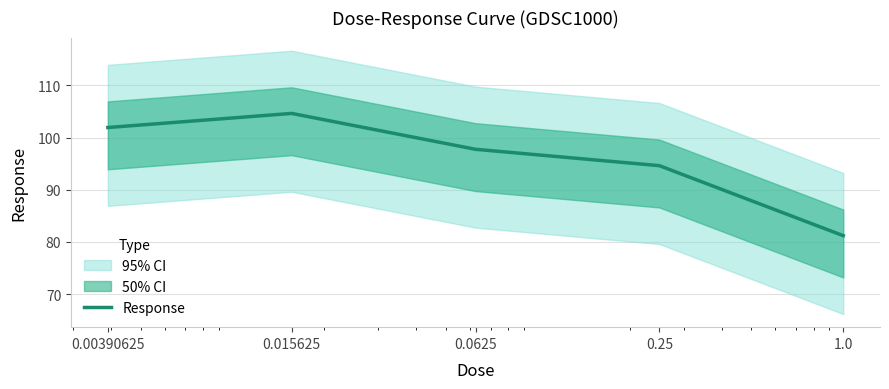

What is the greatest value displayed?

104.6